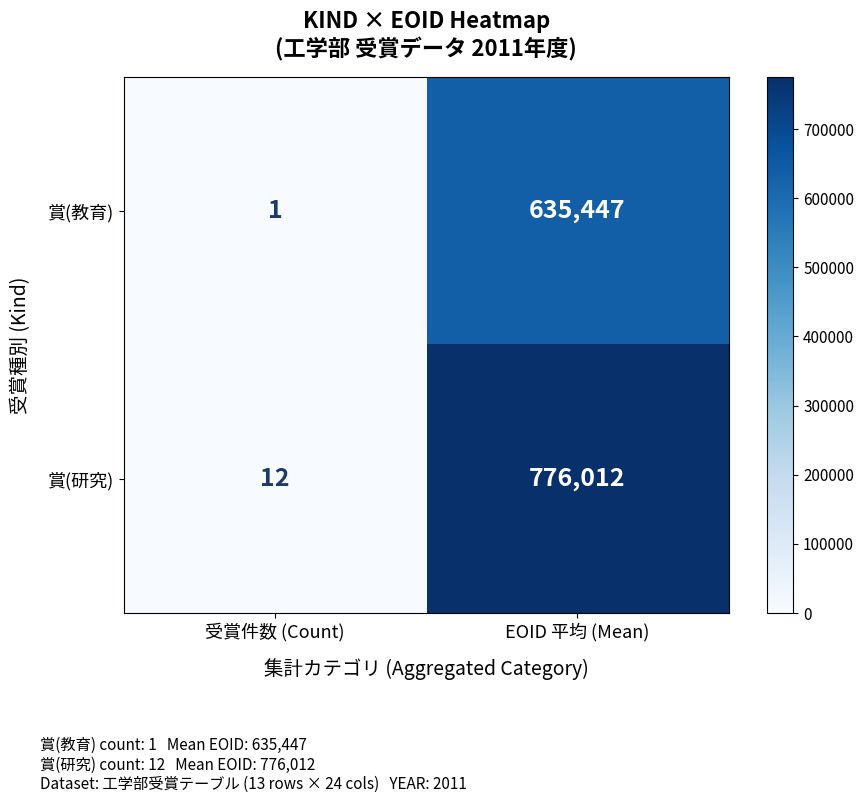

Which series has the largest total across all categories?

賞(研究)